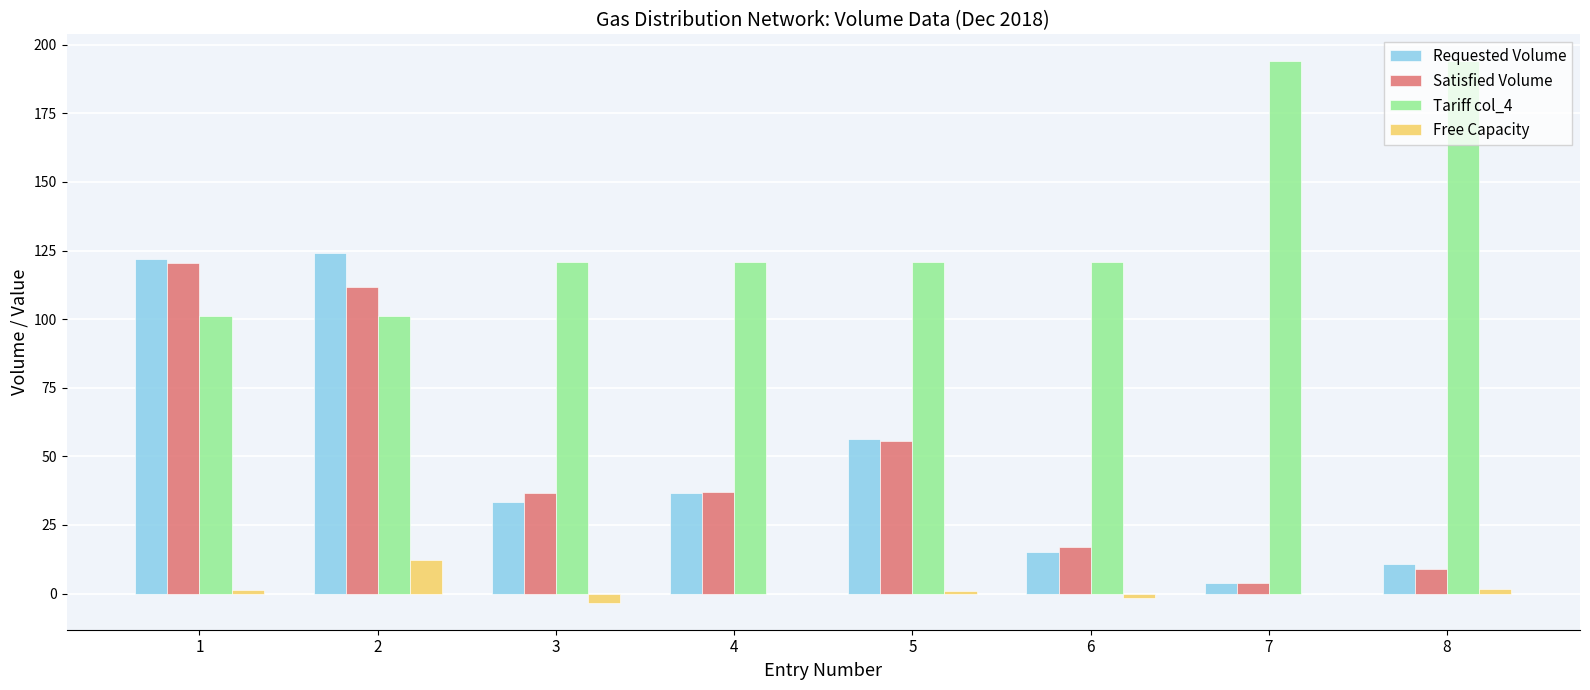

What is the sum of the Free Capacity values at 7 and 3?

-3.6